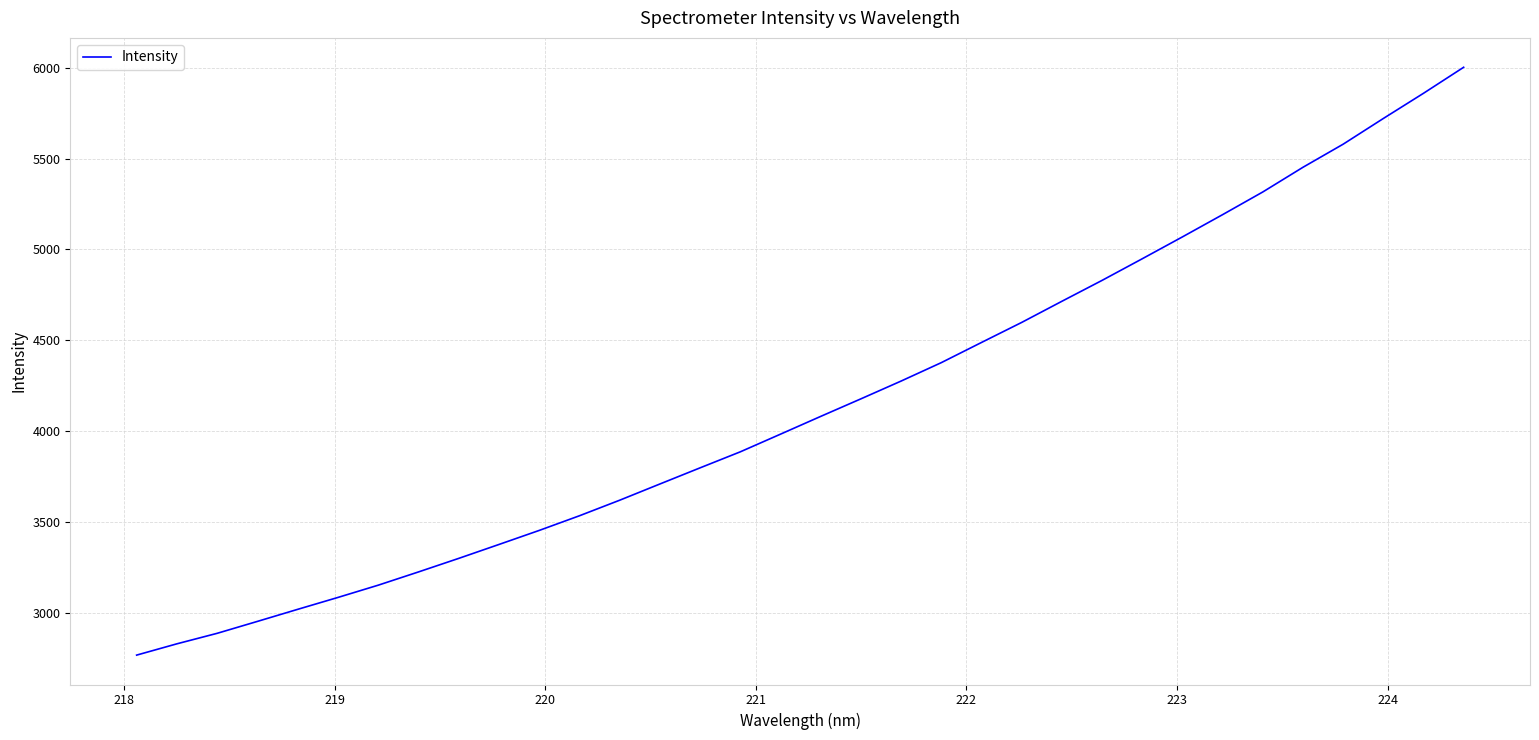

What is the minimum value shown in the chart?

2766.2